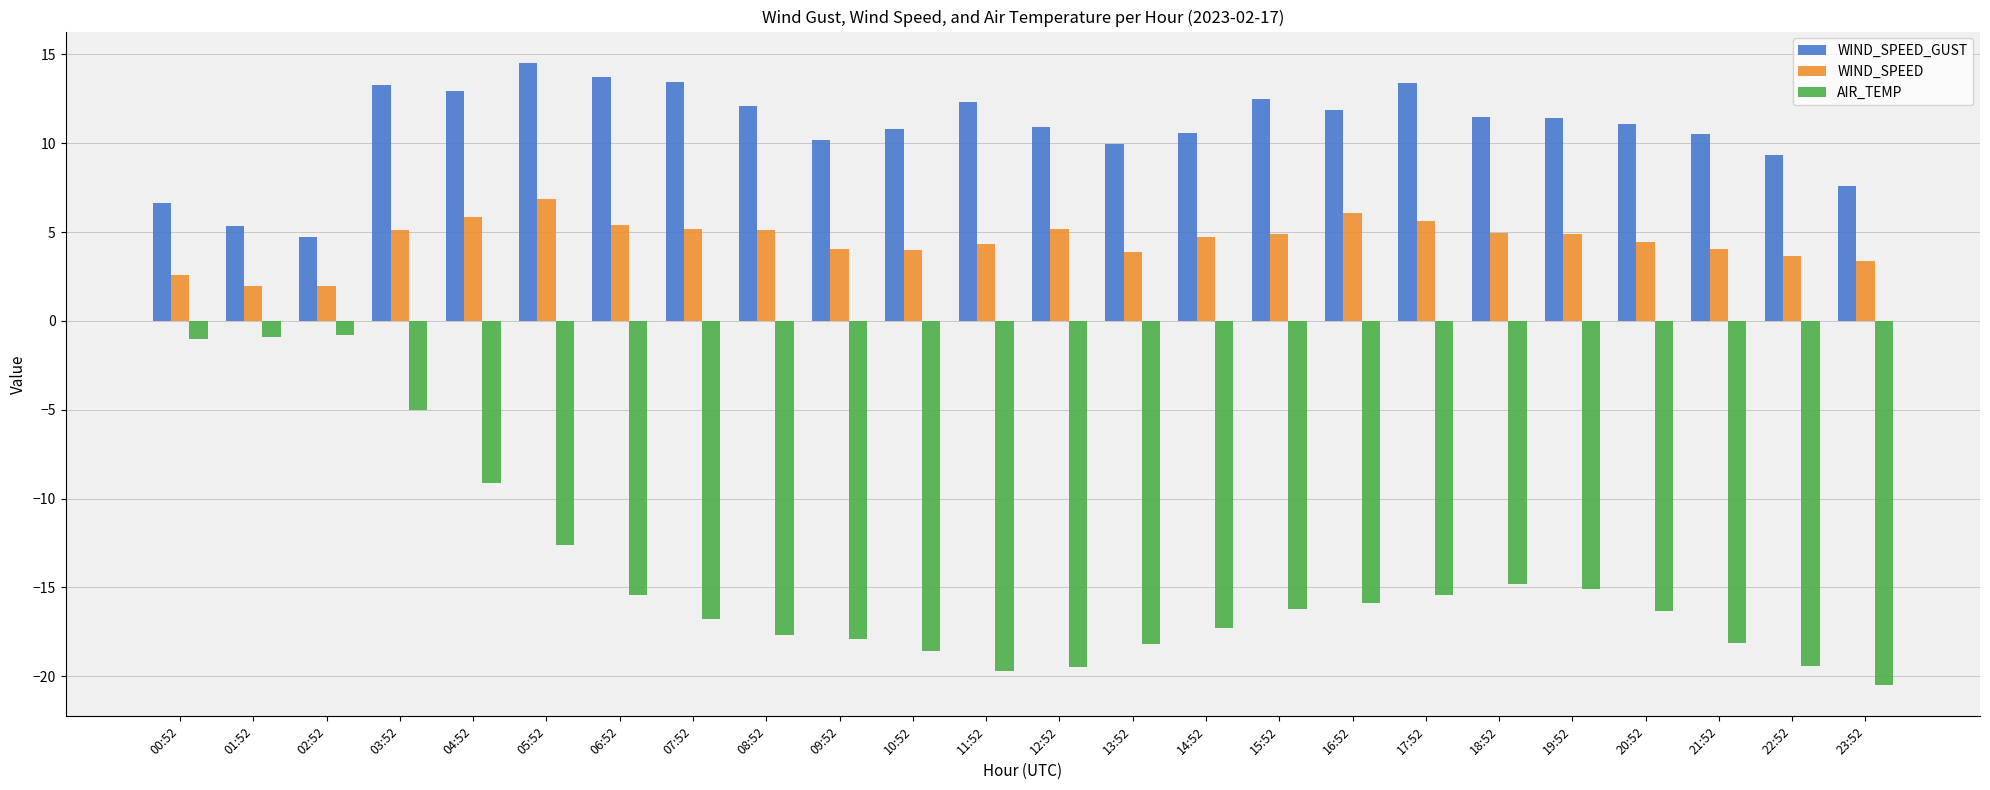

What is the difference between the WIND_SPEED values at 21:52 and 07:52?

1.2